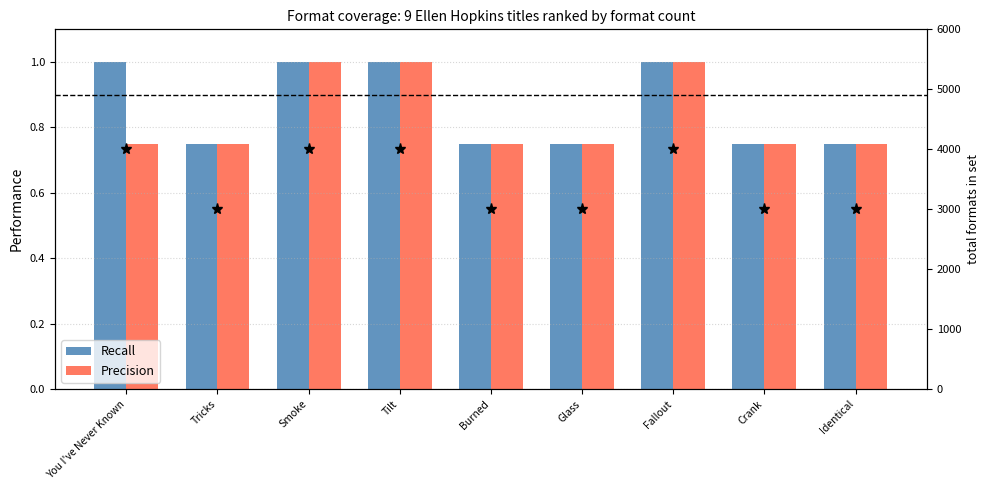

Which series has the widest spread of values?

Recall